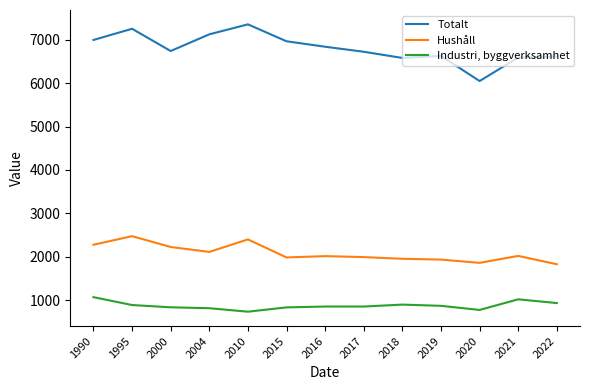

What is the difference between the Totalt values at 2016 and 2022?

226.0